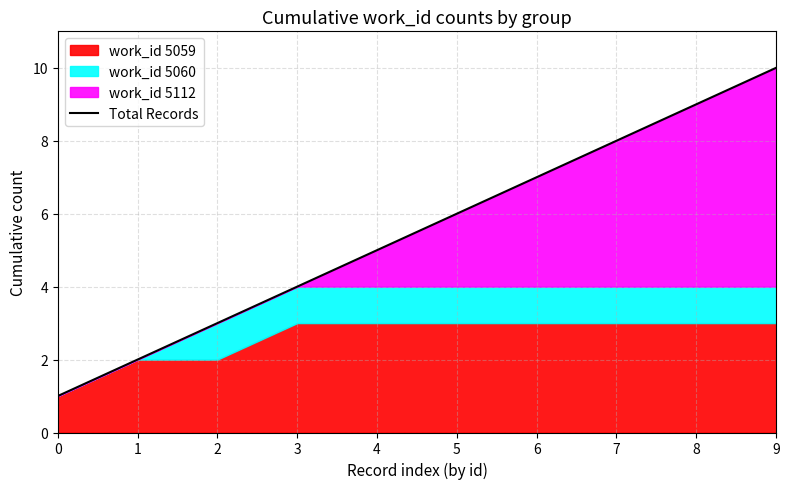

True or false: the data shows 4 at 3.

True